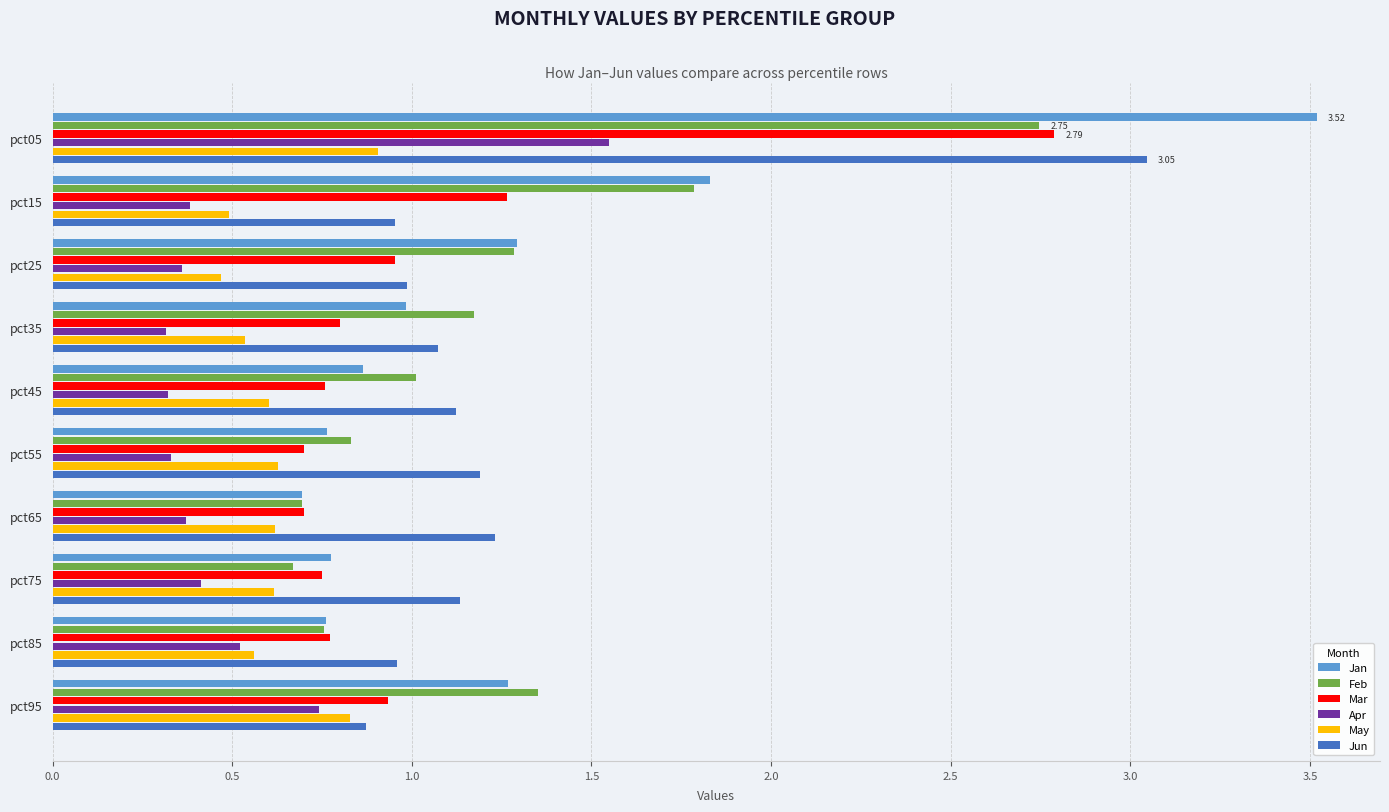

Which series has the widest spread of values?

Jan